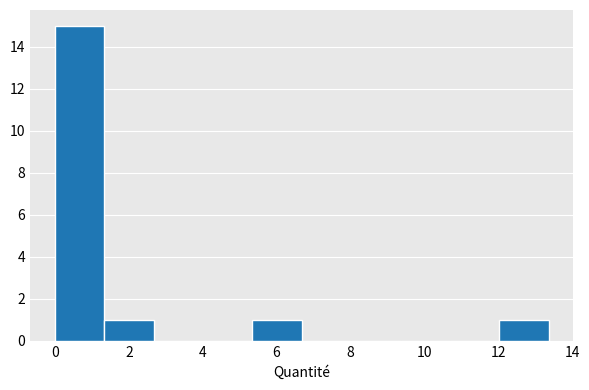

Reading left to right, transcribe this chart: for each bar, give the range it covers on the x-axis and its height. Neither the bar edges nor the heights are printed on the chart, so give them approximately, as read against the axes.

0.0 to 1.4: 15
1.4 to 2.6: 1
2.6 to 4.0: 0
4.0 to 5.4: 0
5.4 to 6.6: 1
6.6 to 8.0: 0
8.0 to 9.4: 0
9.4 to 10.6: 0
10.6 to 12.0: 0
12.0 to 13.4: 1